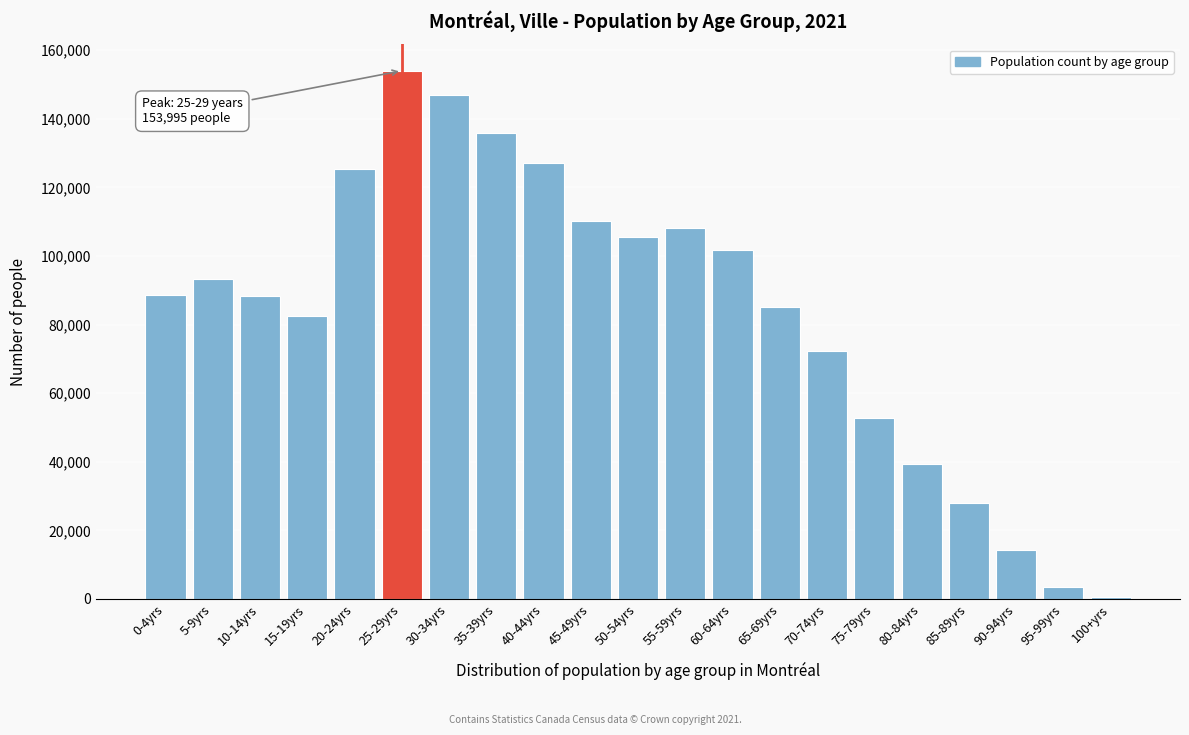

What is the sum of all values?

1762950